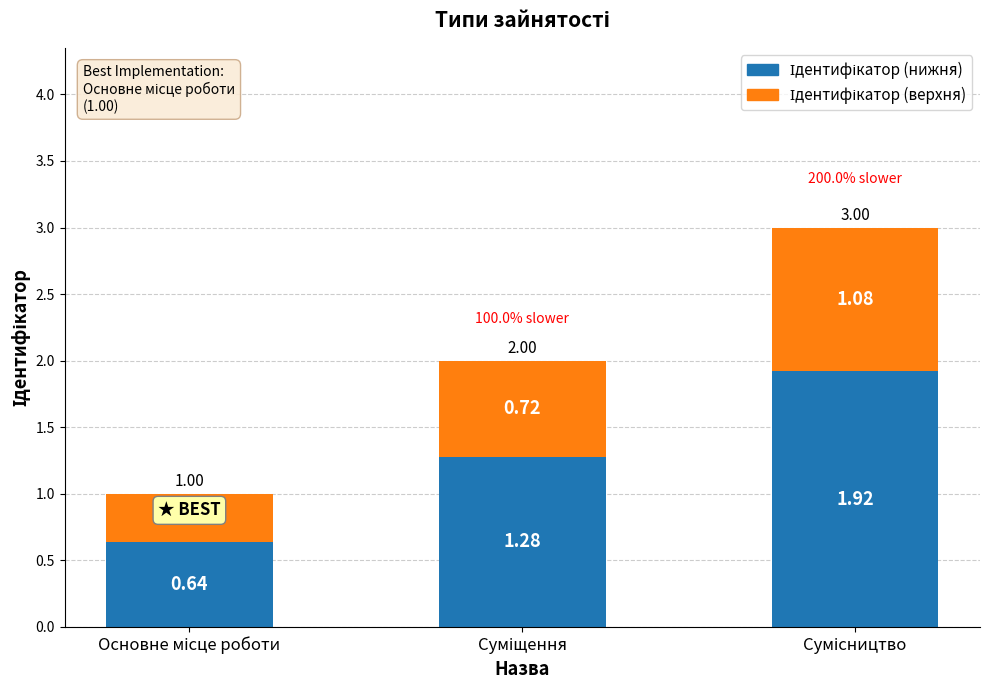

Which series changed the most between Суміщення and Сумісництво?

Ідентифікатор (нижня)